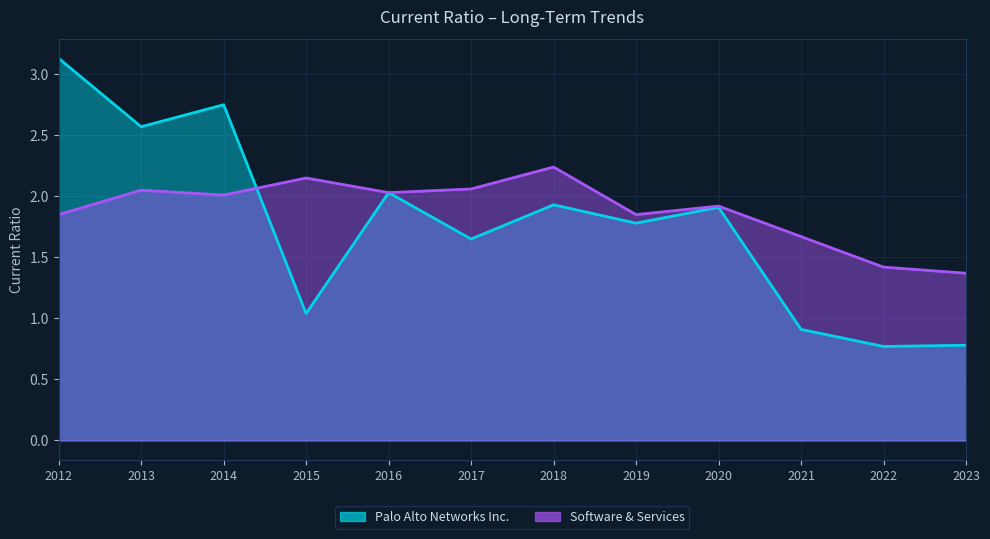

In Palo Alto Networks Inc., how many points are higher than both neighbors (excluding endpoints)?

4